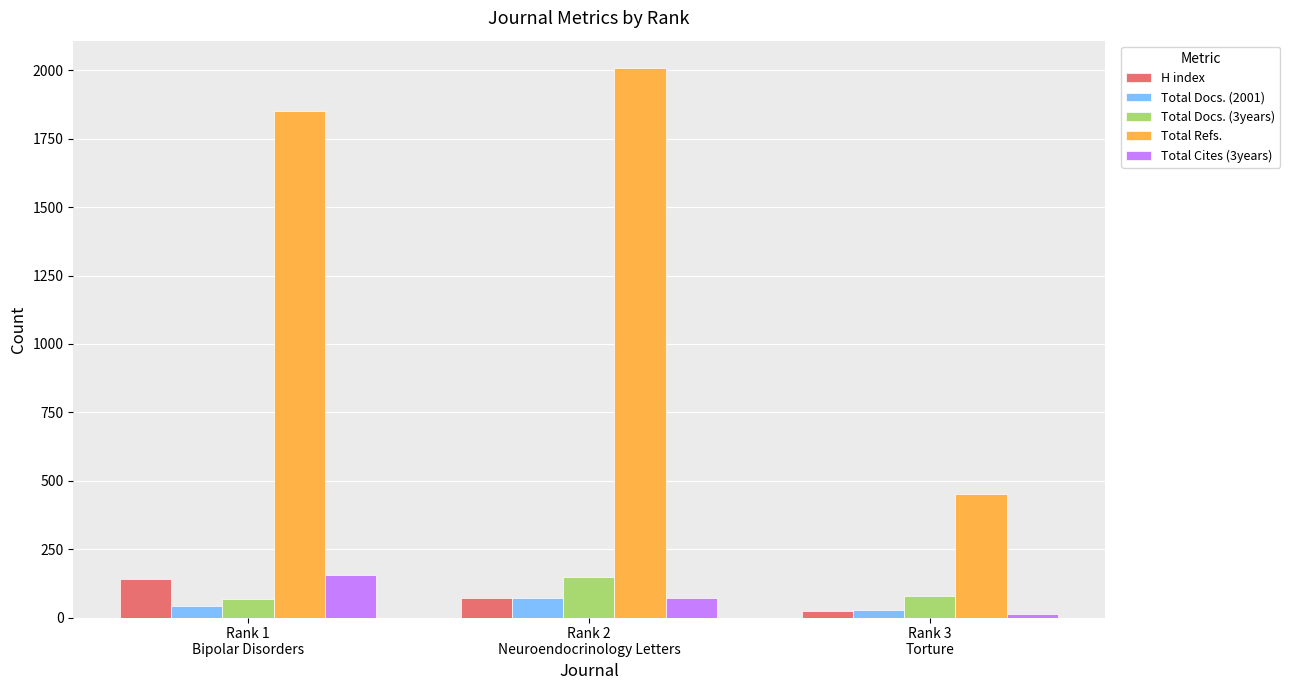

What is the difference between the highest and lowest values at Rank 3
Torture?

438